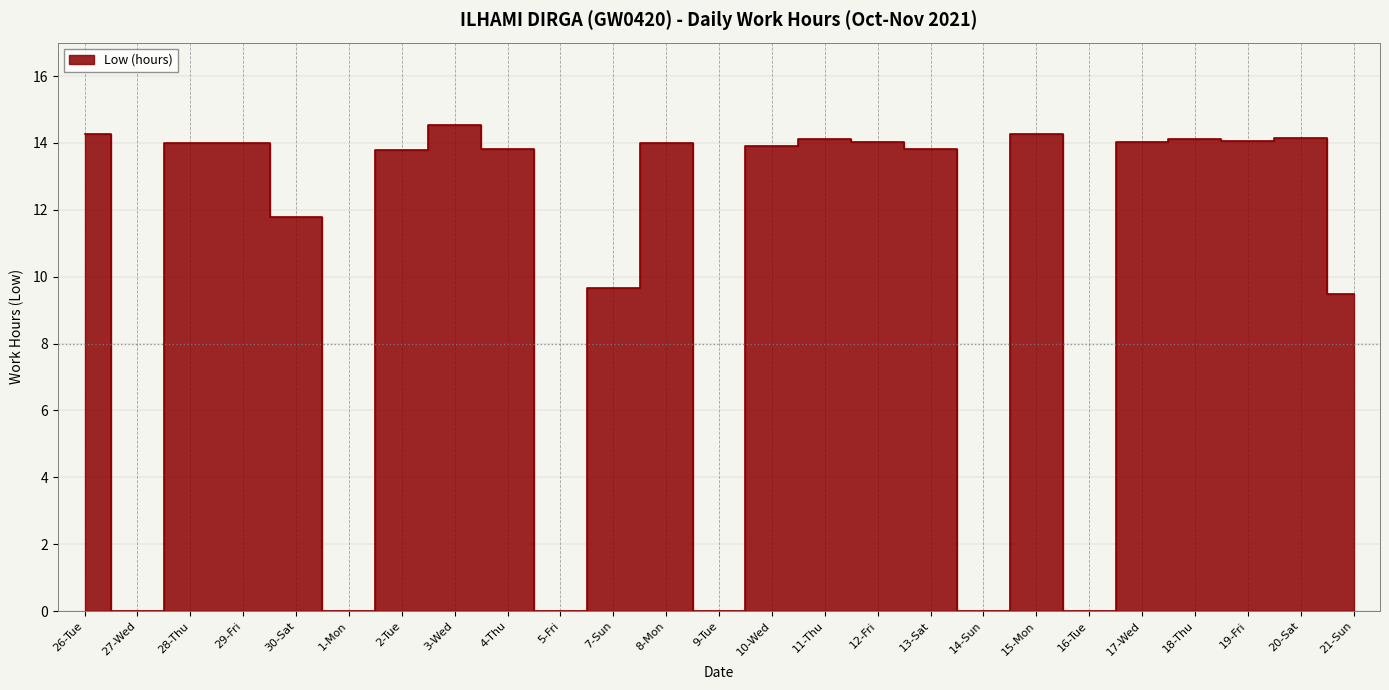

How many interior local peaks (higher than both neighbors) does the data have?

7